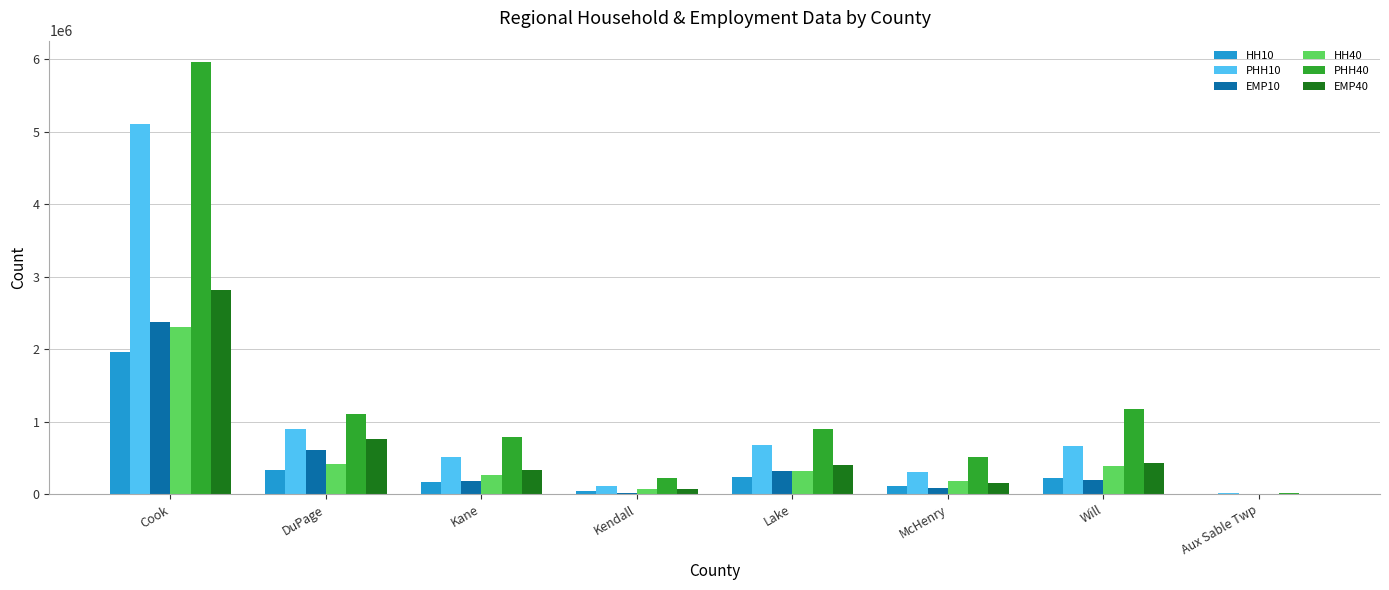

What are all the series names shown in the legend?

HH10, PHH10, EMP10, HH40, PHH40, EMP40